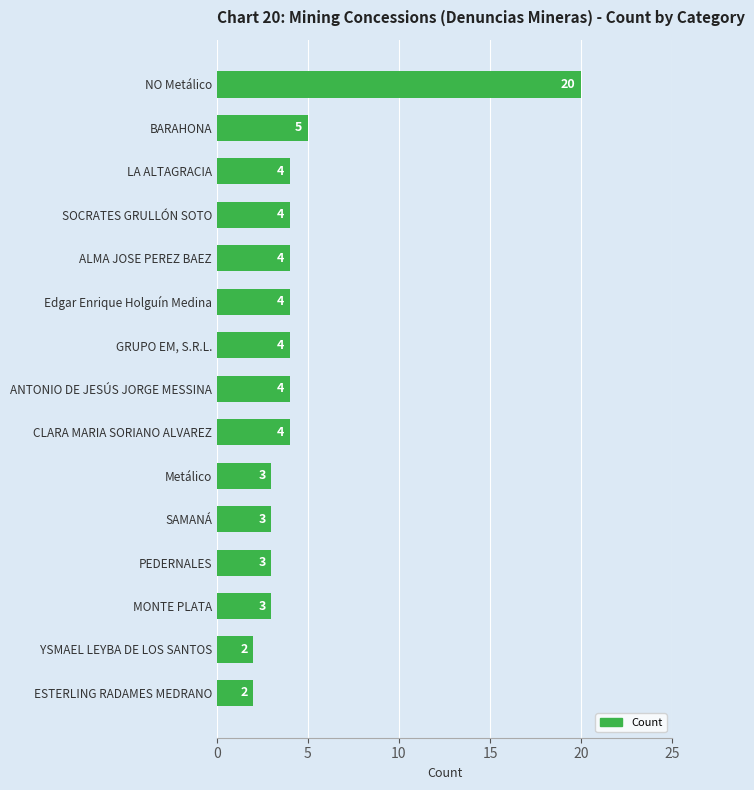

What is the sum of all values?

69